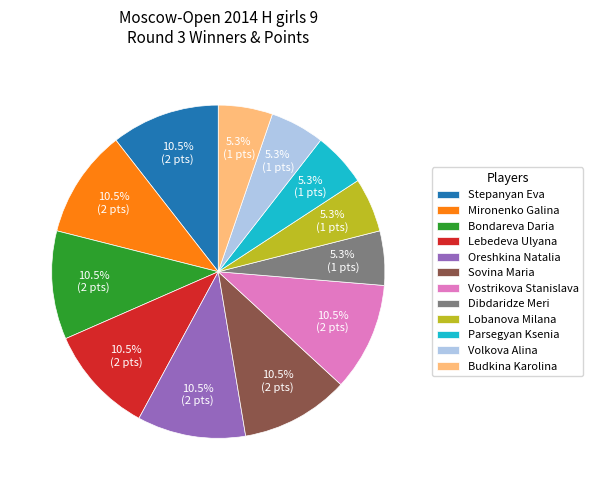

What percentage is NOT represented by Volkova Alina?

94.7%